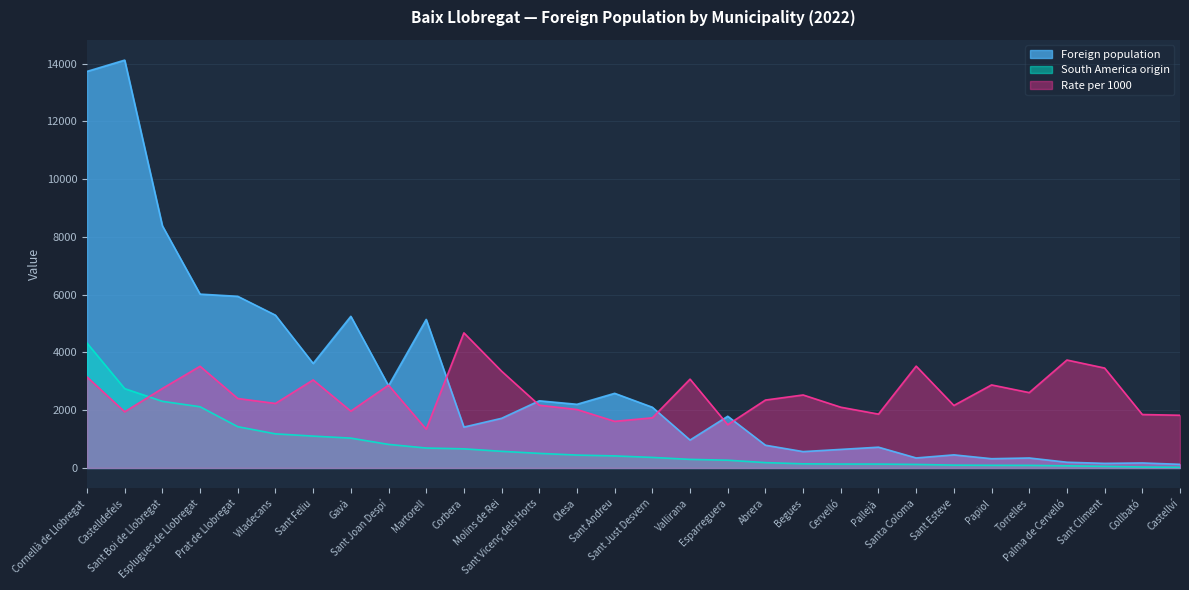

How many data points in South America origin are above 417?

14